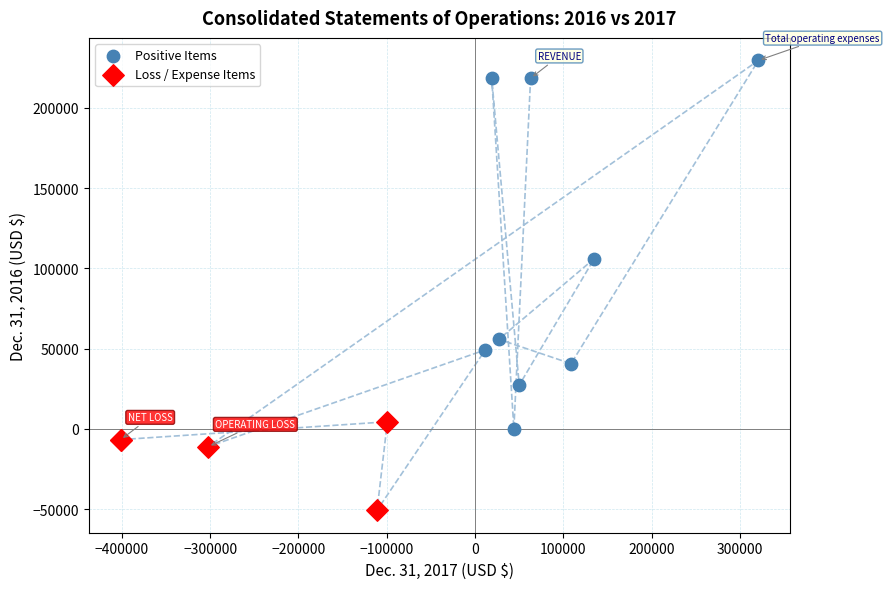

Which series contains the lowest Y value?

Loss / Expense Items